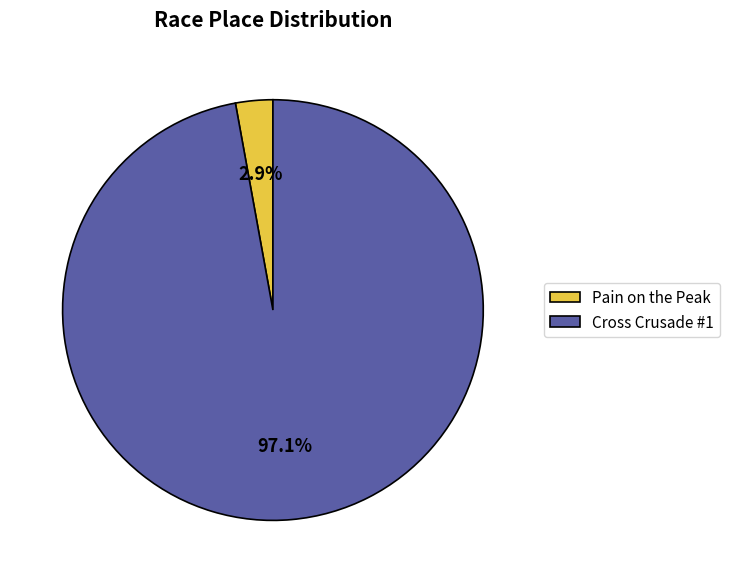

Which has a higher value, Cross Crusade #1 or Pain on the Peak?

Cross Crusade #1